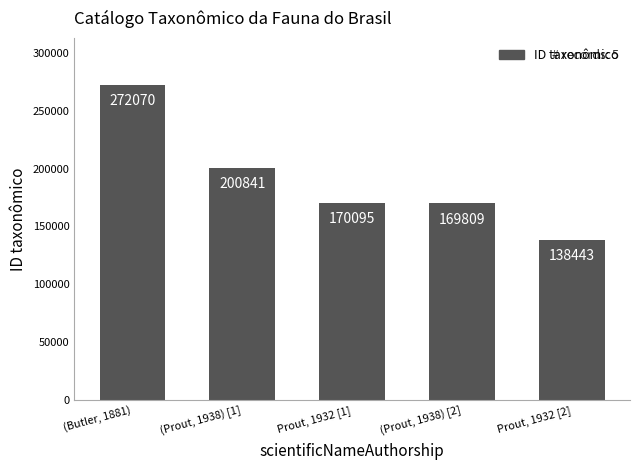

The chart shows a value of 323009 at (Prout, 1938) [1]. True or false?

False